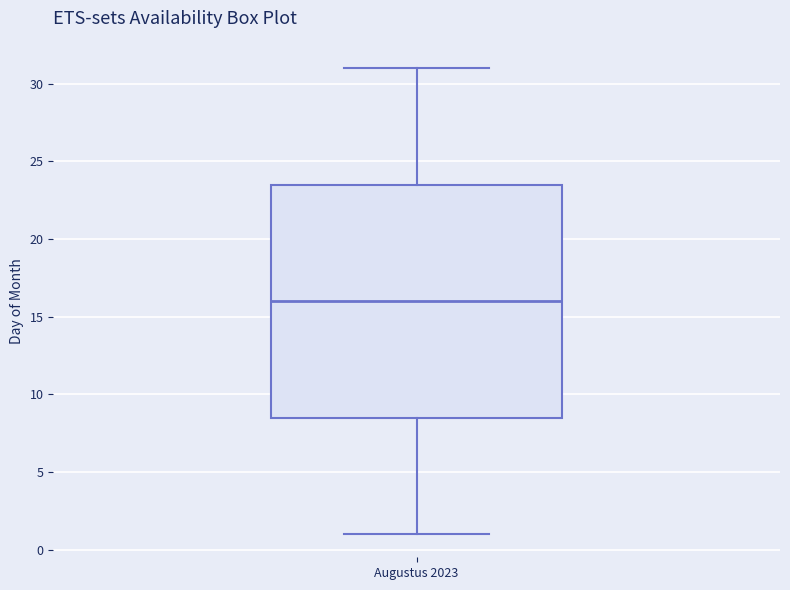

Transcribe this box plot: give where the median line is, the range the box spans, and where the two whiskers end, as read against the y-axis. The values are not printed on the chart, so give them approximately, as read against the axis.

median 16.0, box 8.5 to 23.5, whiskers 1.0 to 31.0